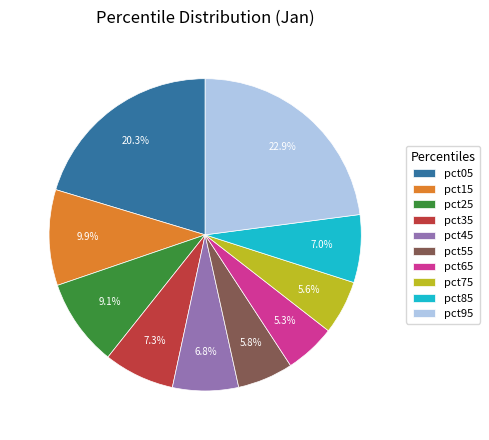

Is pct45 the majority of the pie?

No